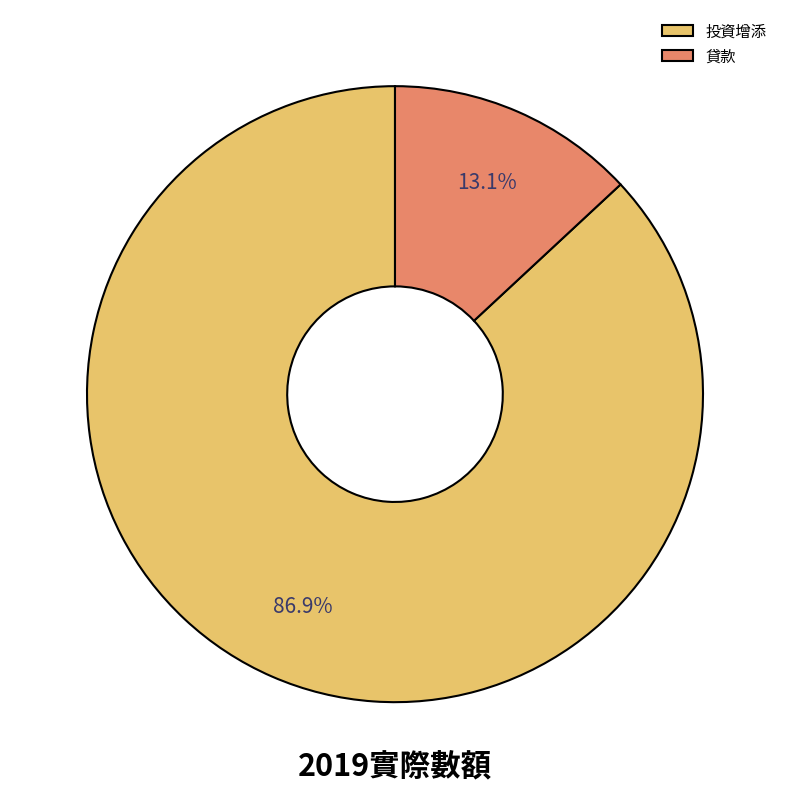

How many segments does this pie chart have?

2